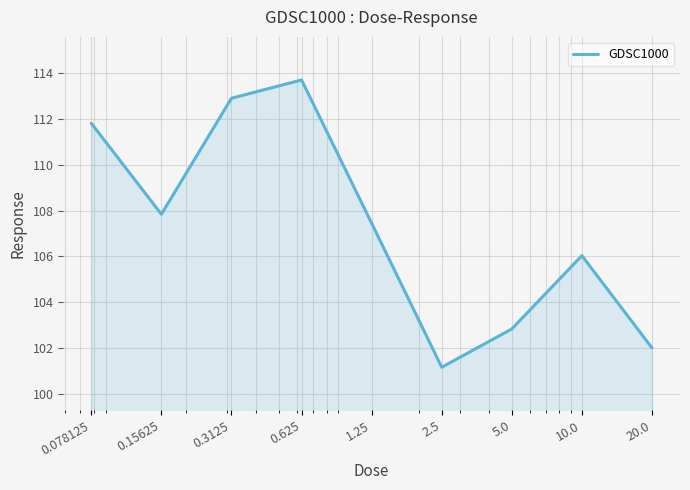

What is the difference between the maximum and minimum values?

12.5